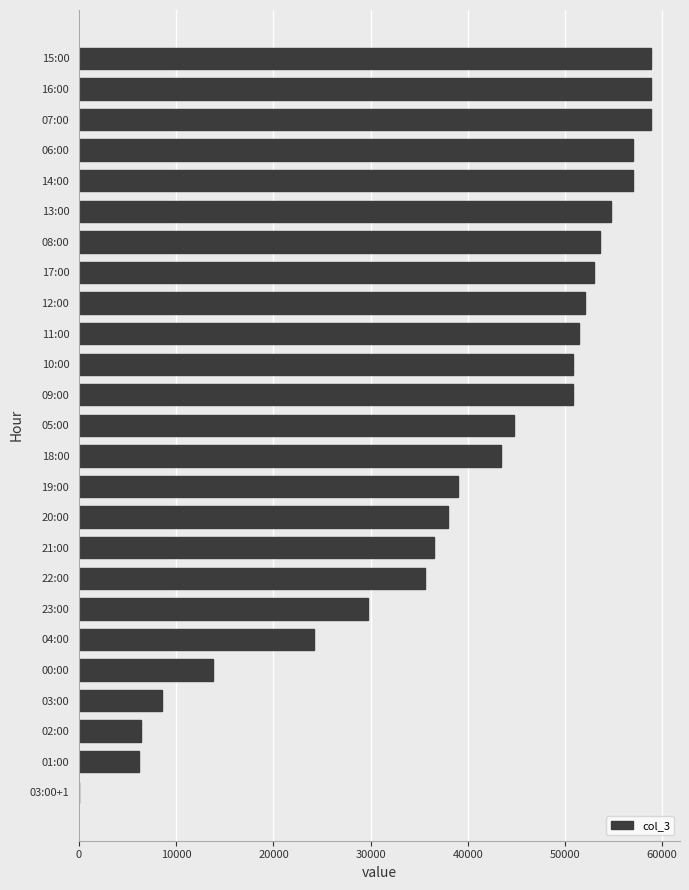

What is the maximum value shown in the chart?

58882